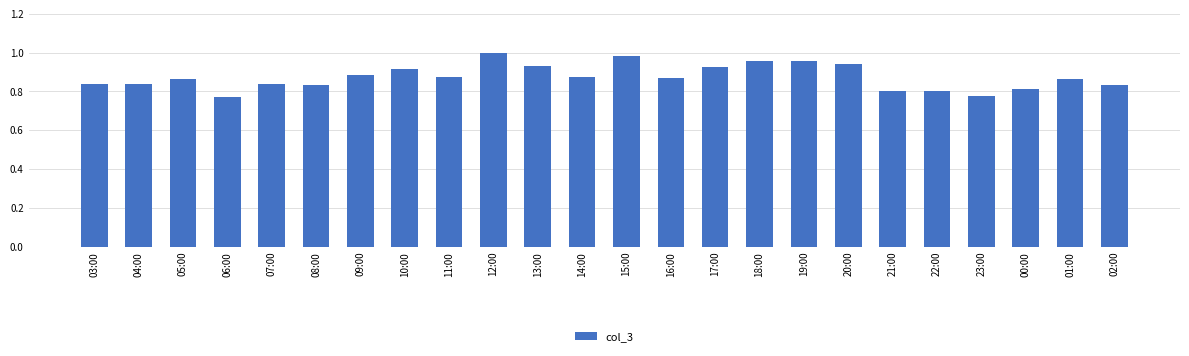

Which has a higher value, 20:00 or 19:00?

19:00